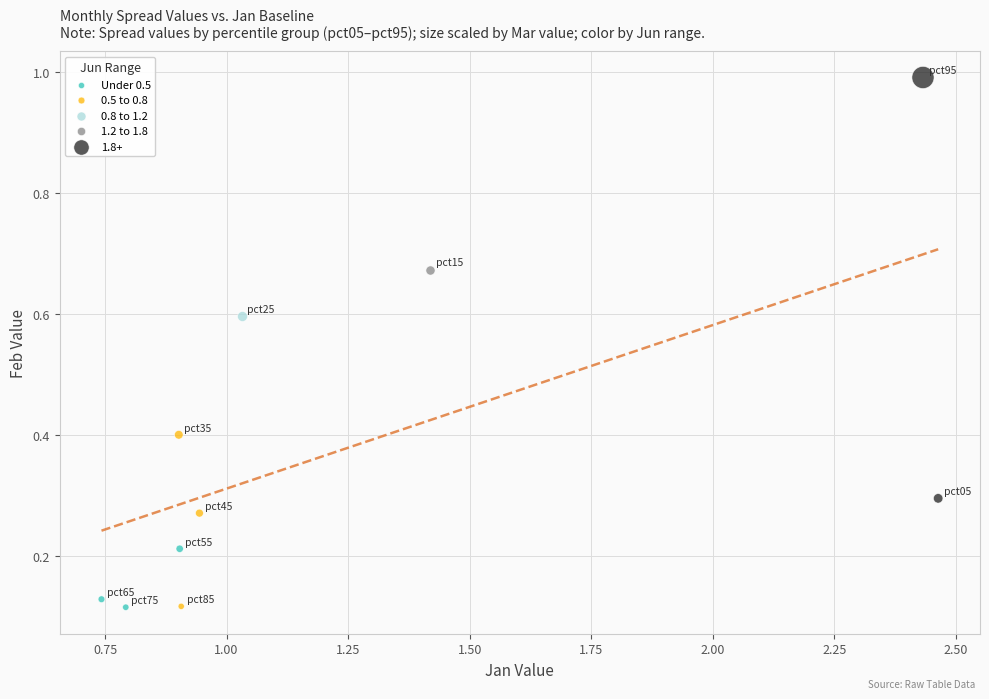

Which series reaches the maximum Y coordinate?

1.8+